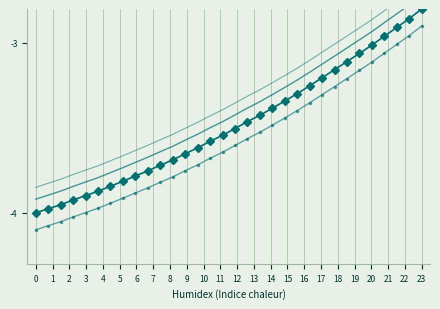

What is the difference between the highest and lowest values at 22?

0.2